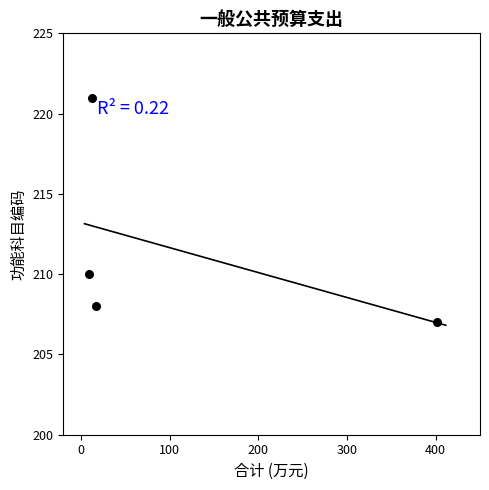

What is the range of Y values (max minus min)?

14